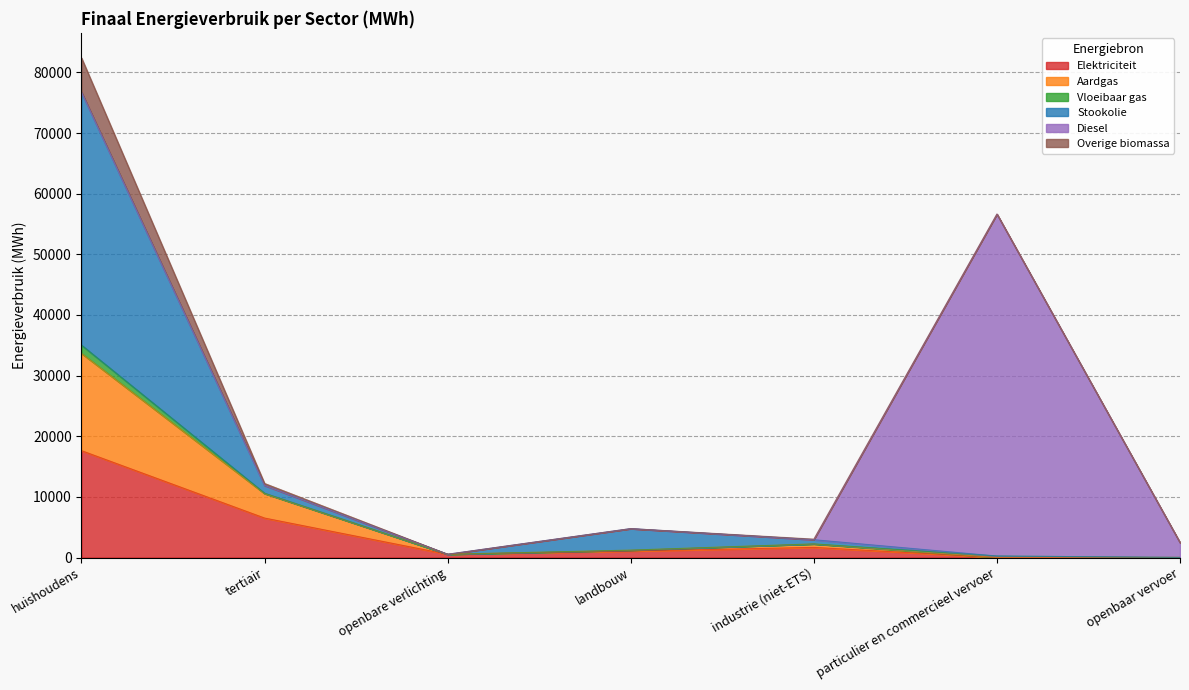

Rank the categories by Elektriciteit value from lowest to highest.

particulier en commercieel vervoer, openbaar vervoer, openbare verlichting, landbouw, industrie (niet-ETS), tertiair, huishoudens